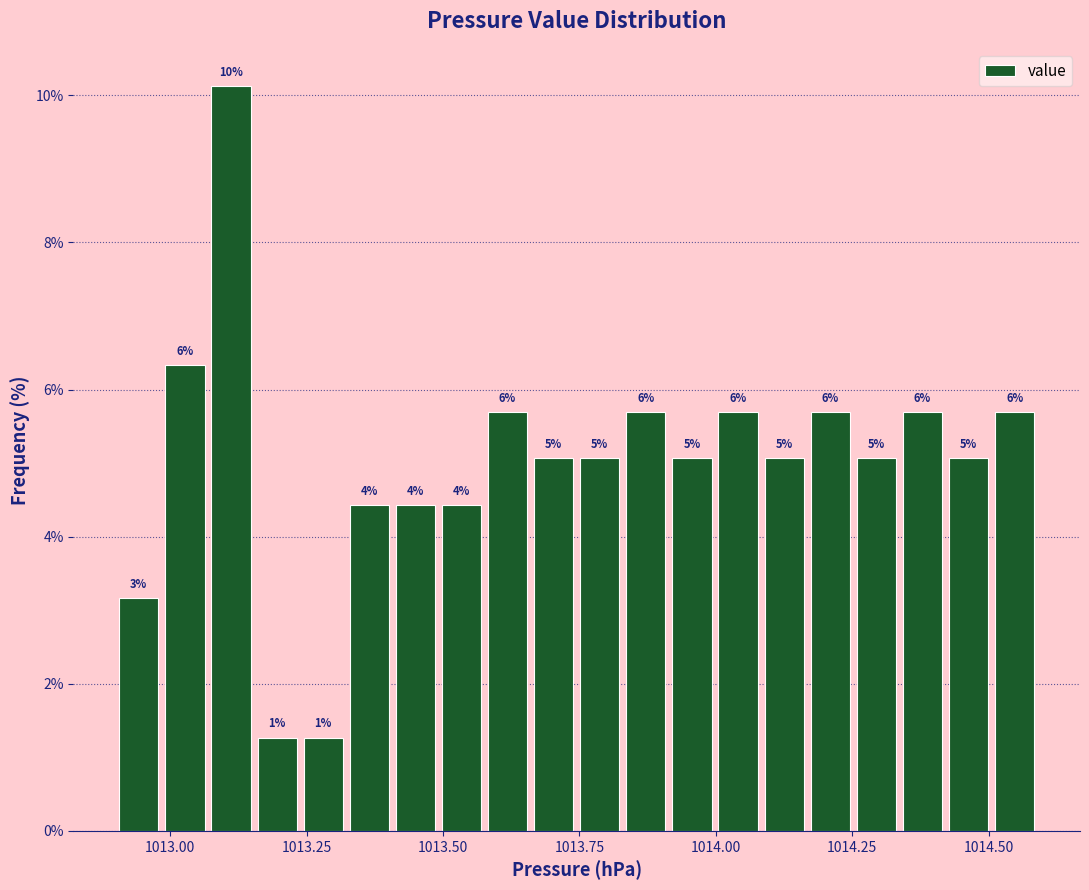

Read against the x-axis, roughly where is the centre of the tallest bar?

1013.10